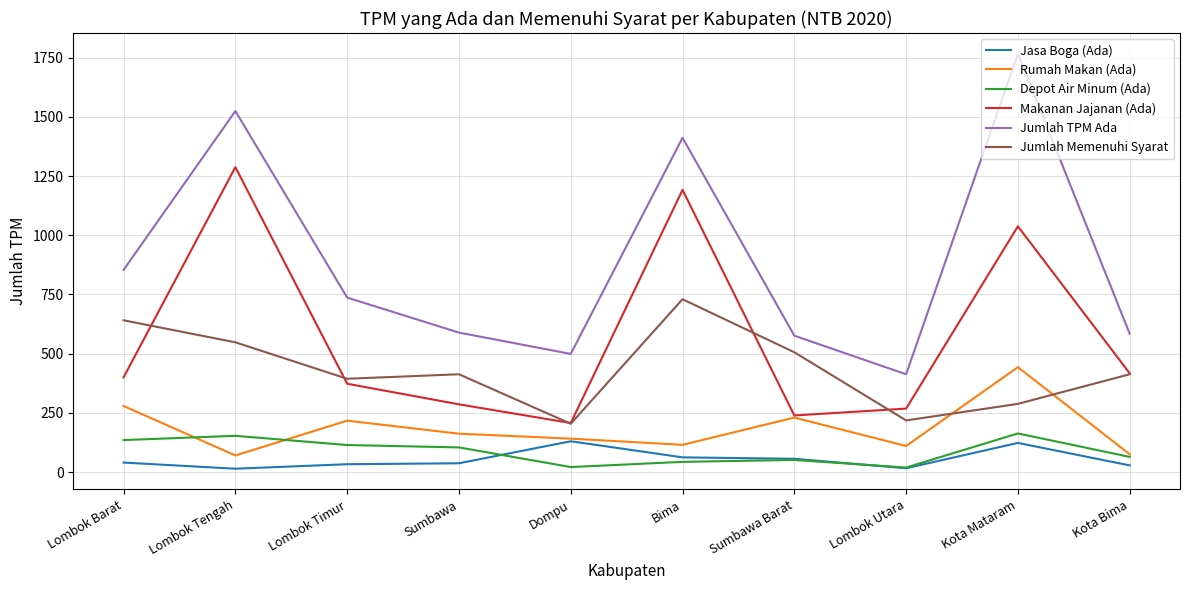

What are all the series names shown in the legend?

Jasa Boga (Ada), Rumah Makan (Ada), Depot Air Minum (Ada), Makanan Jajanan (Ada), Jumlah TPM Ada, Jumlah Memenuhi Syarat